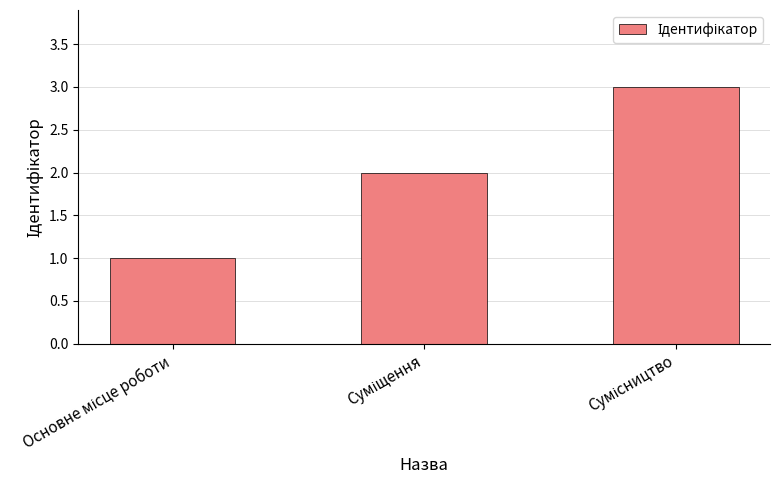

What is the difference between the maximum and minimum values?

2